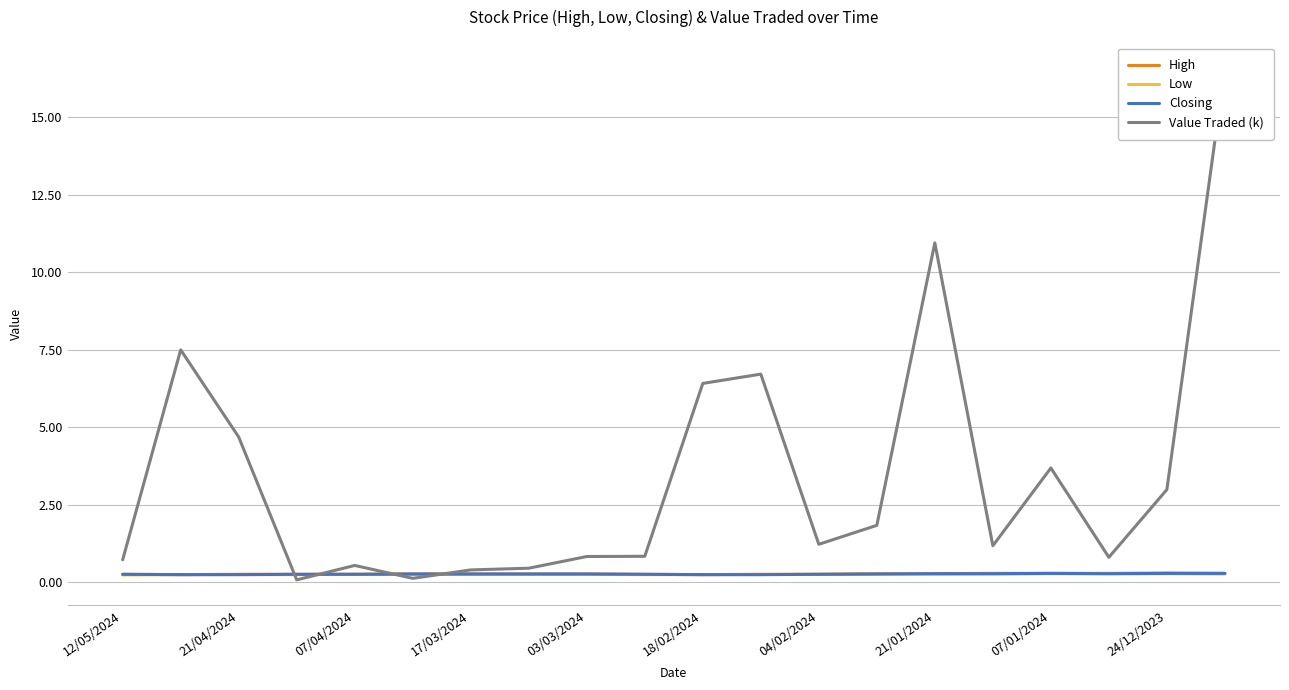

What is the spread (max minus min) of values at 21/01/2024?

10.7